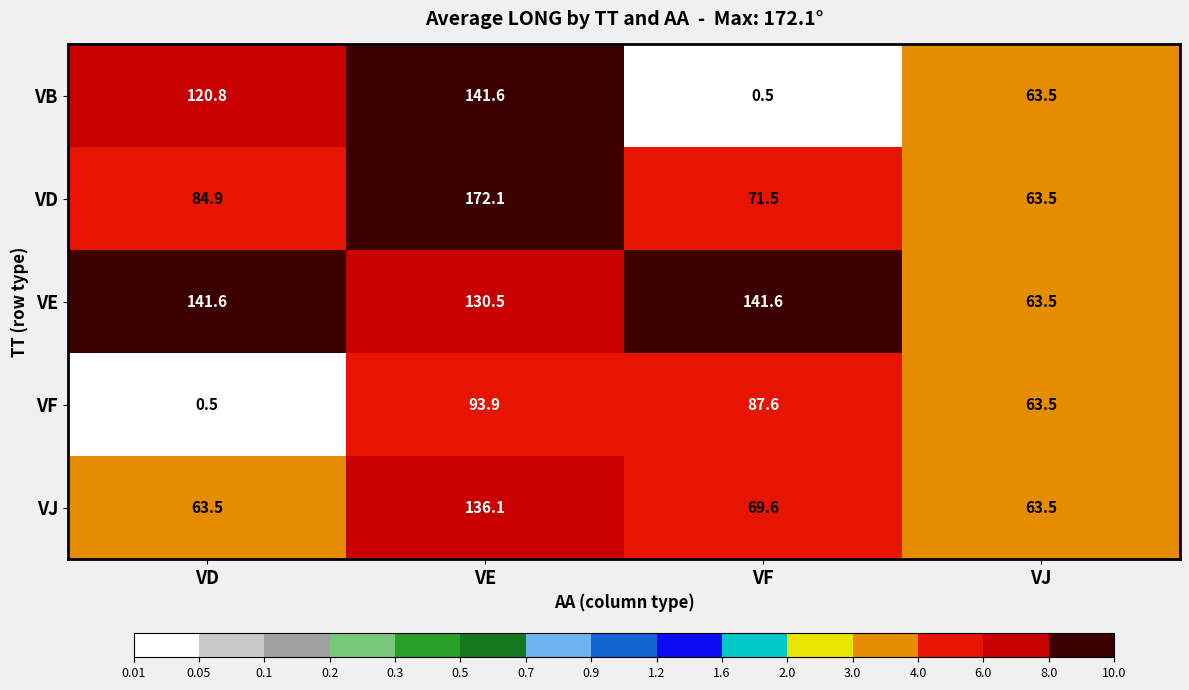

What is the difference between the maximum and second lowest values in the VF series?

30.4